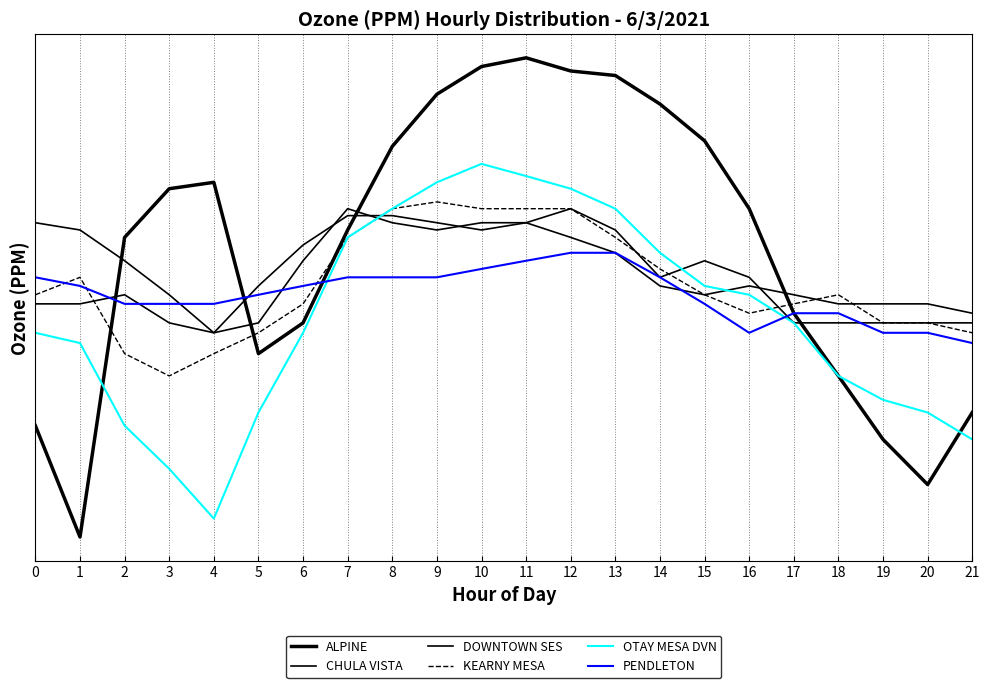

What is the sum of the KEARNY MESA values at 9 and 3?

0.1